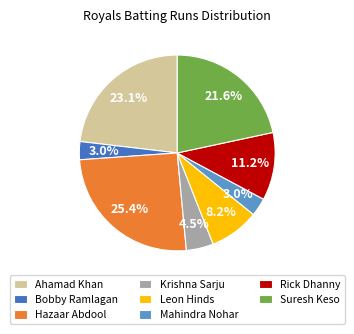

Does Krishna Sarju account for over 50% of the chart?

No